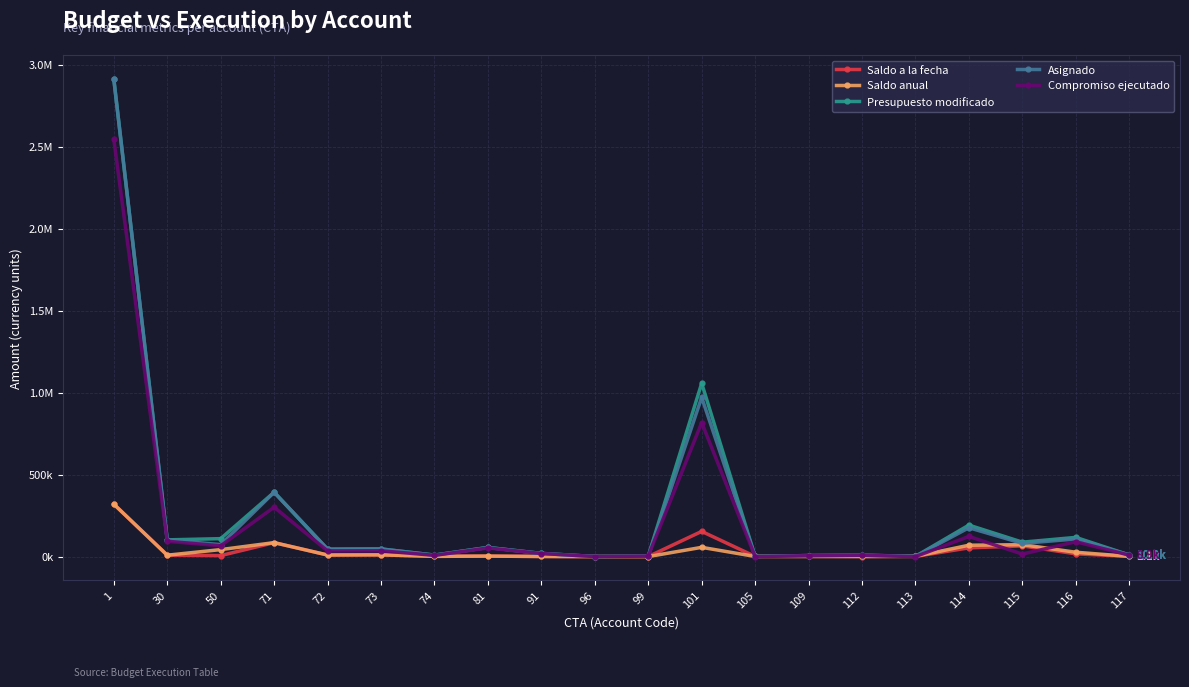

In Asignado, how many points are lower than both neighbors (excluding endpoints)?

7